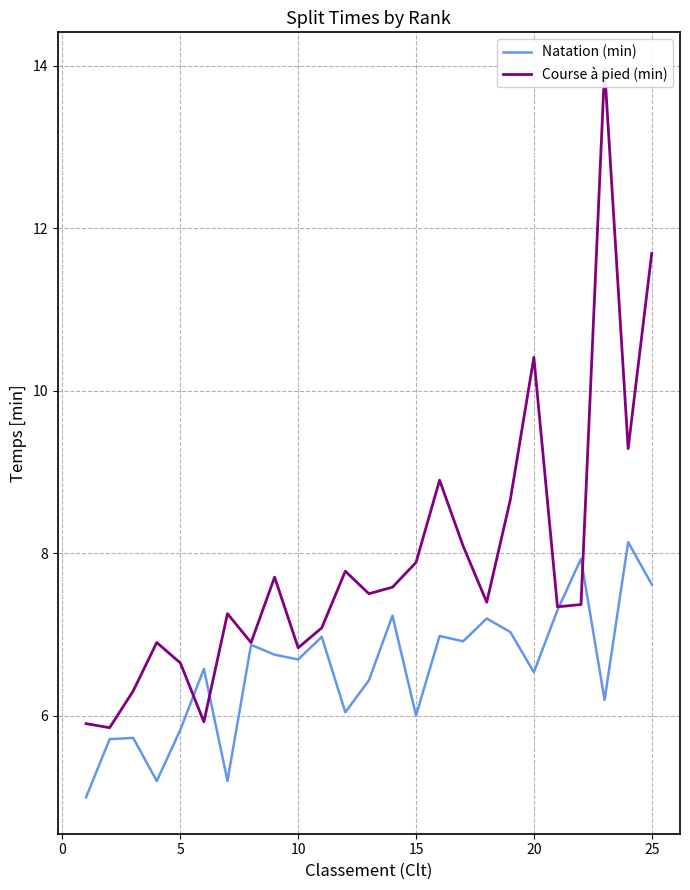

True or false: Natation (min) has a value of 2.6 at 5.

False